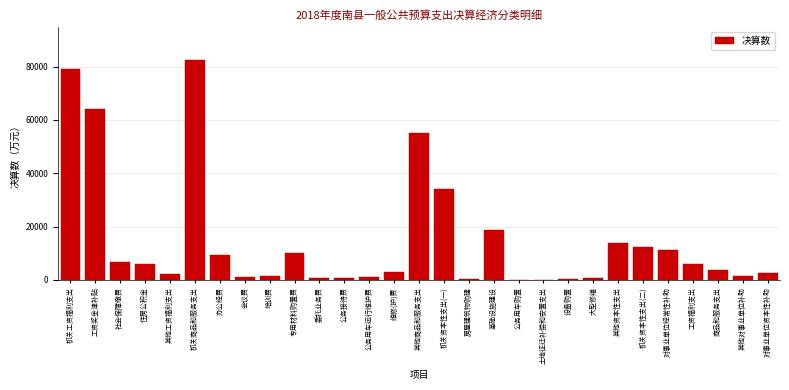

Approximately how many times larger is the value at 机关商品和服务支出 compared to 维修(护)费?

29.2